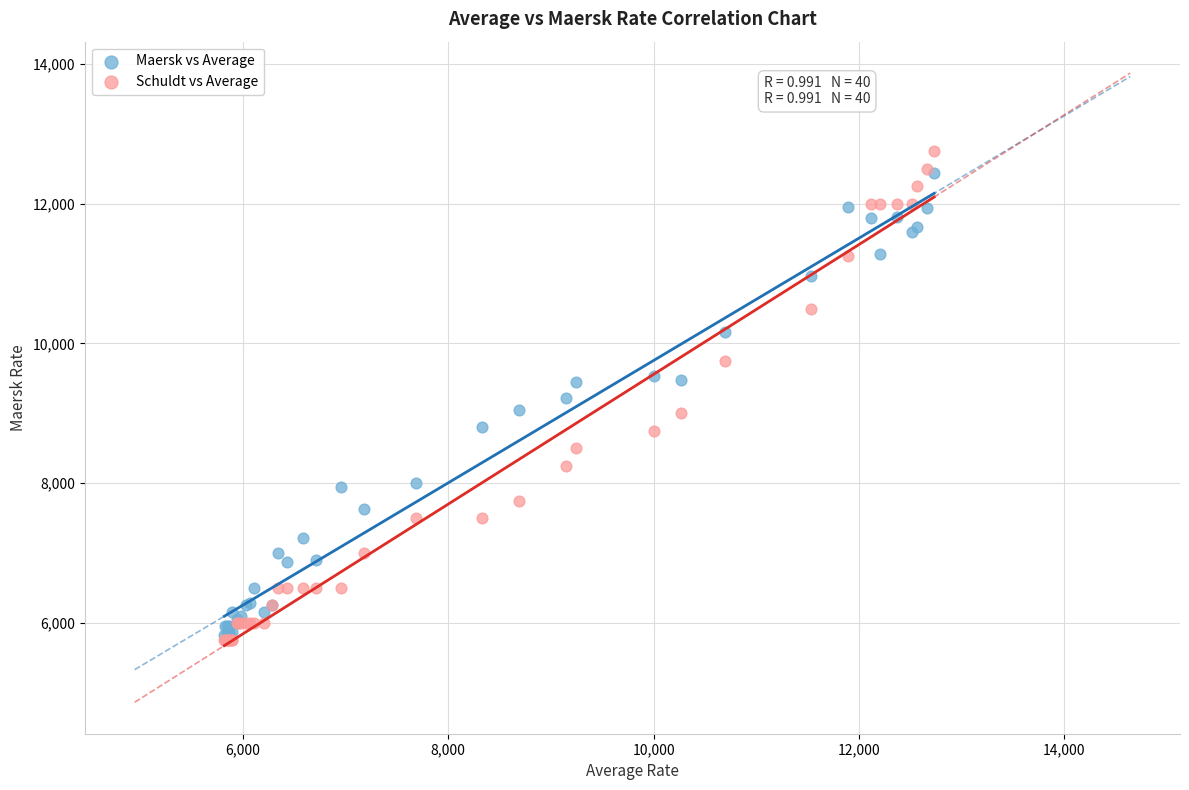

What are all the series names shown in the legend?

Maersk vs Average, Schuldt vs Average